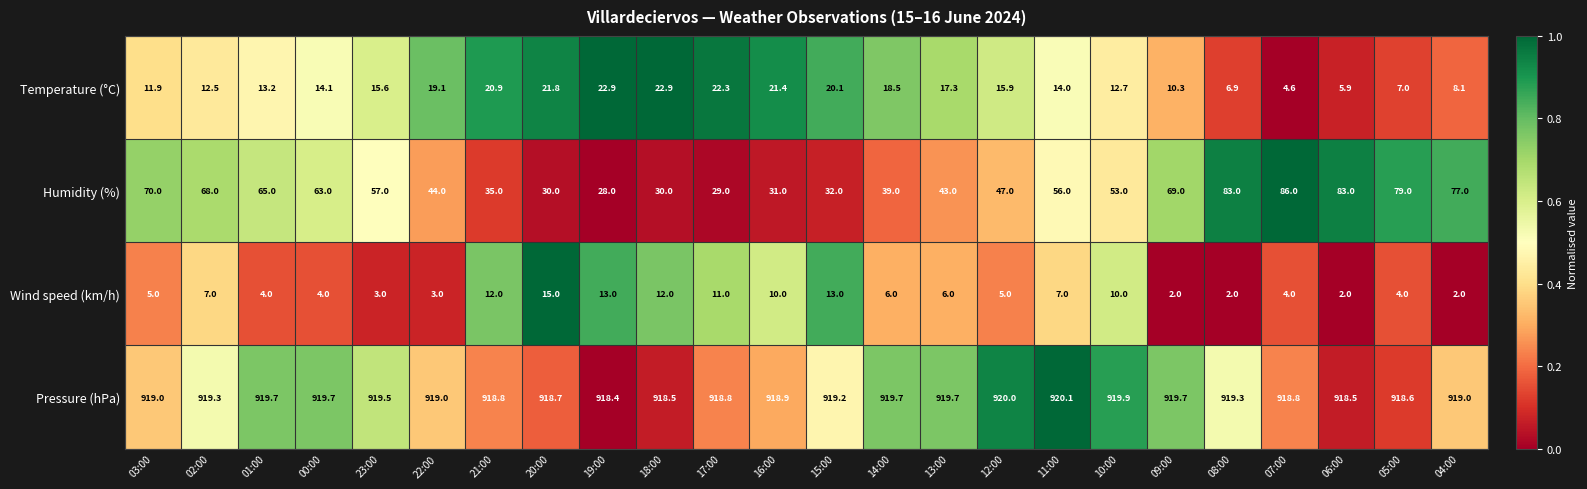

The value of Humidity (%) at 21:00 is 15.3. True or false?

False